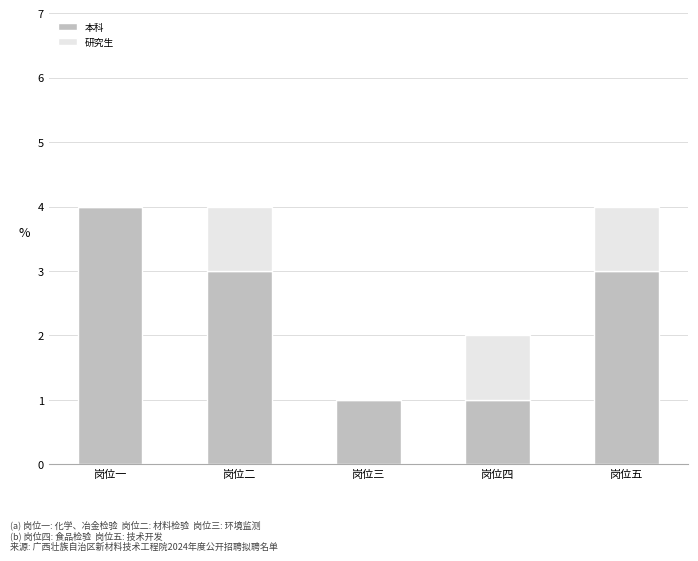

Reading left to right, transcribe the values for 本科.

岗位一=4	岗位二=3	岗位三=1	岗位四=1	岗位五=3